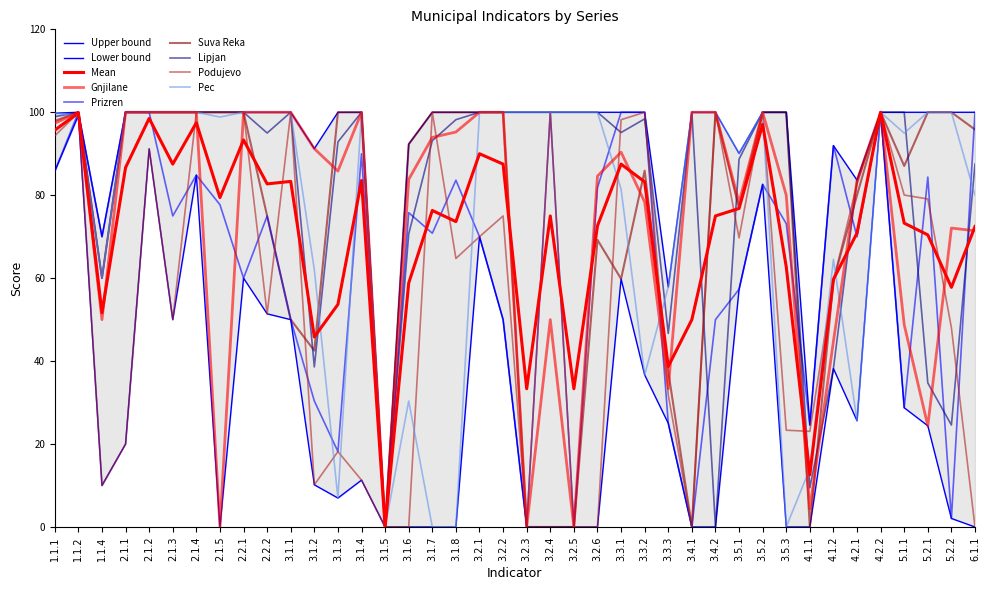

How many interior local peaks does the Gnjilane series have?

7